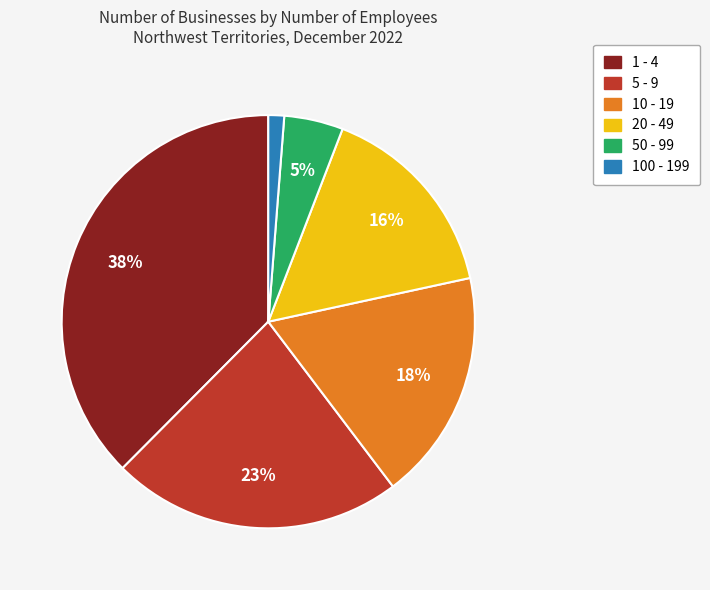

Is it true that 50 - 99 is 14% of the pie?

False